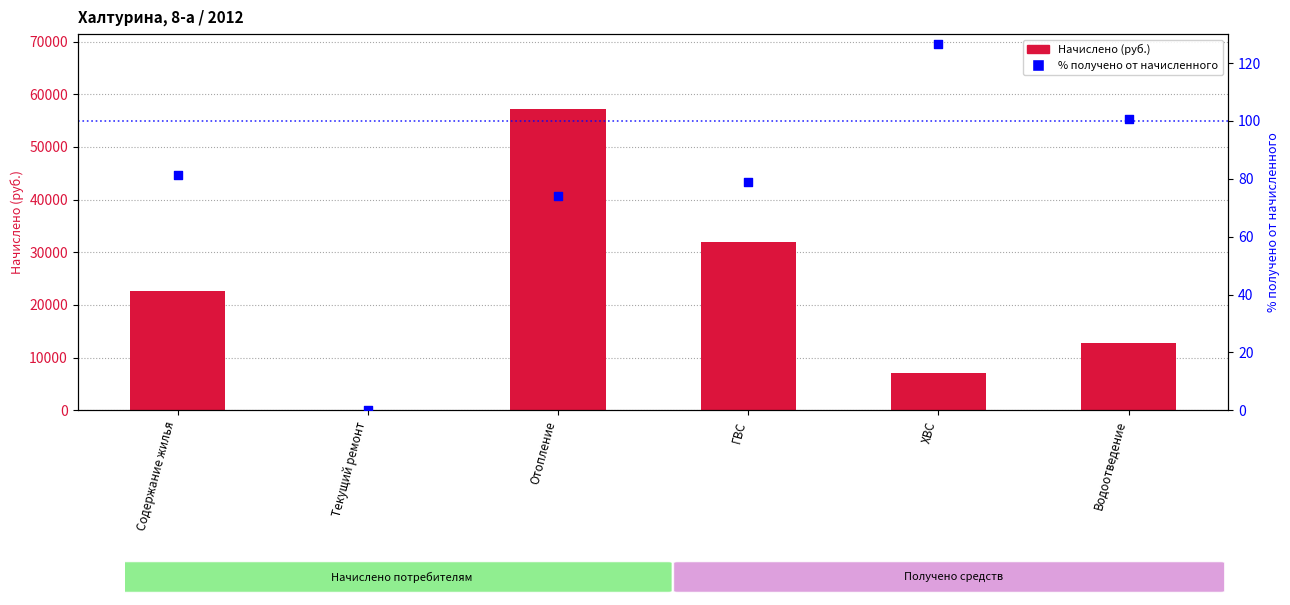

Which series has the largest Y range (max minus min)?

Начислено (руб.)